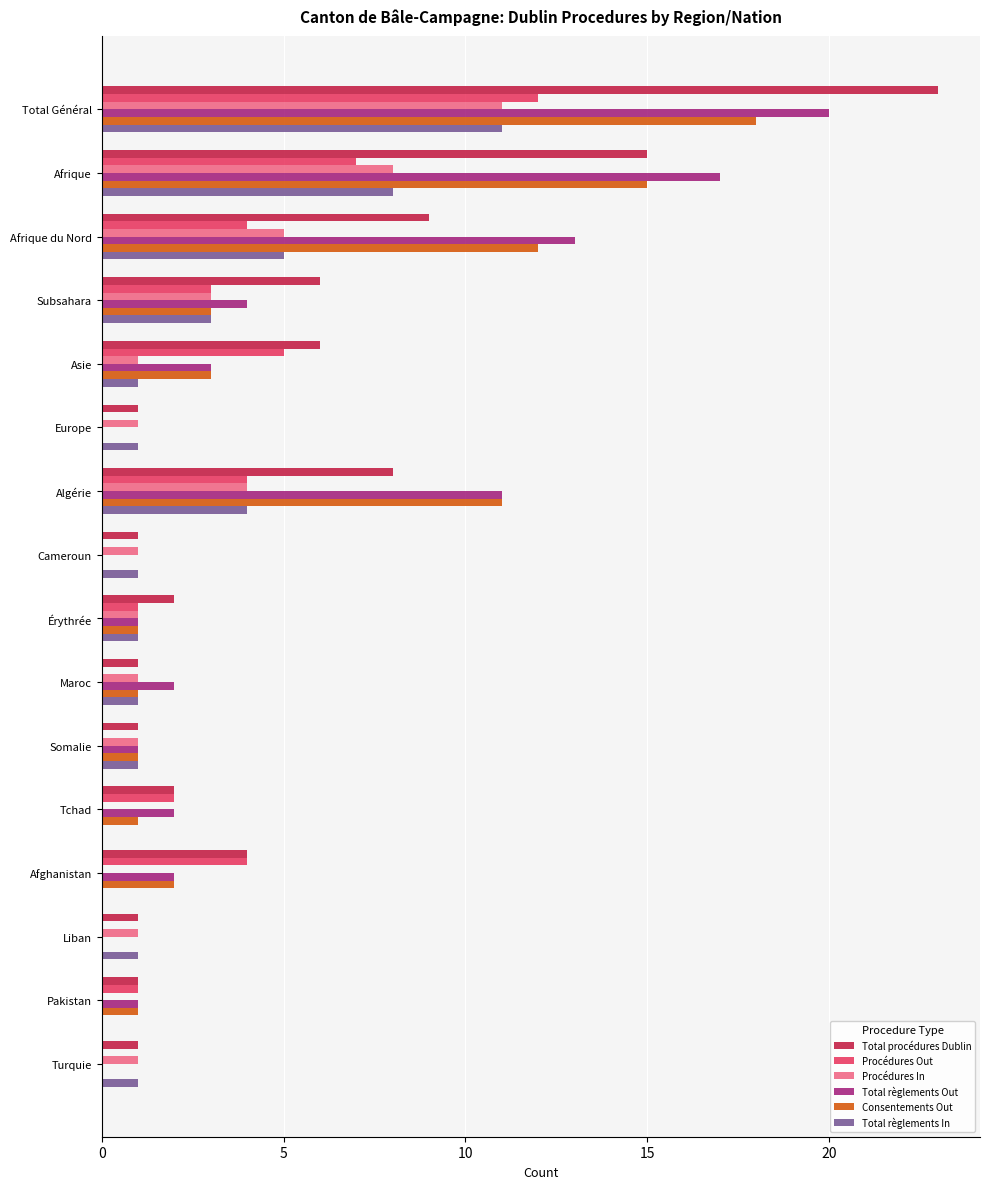

Which series has the largest range (max minus min)?

Total procédures Dublin